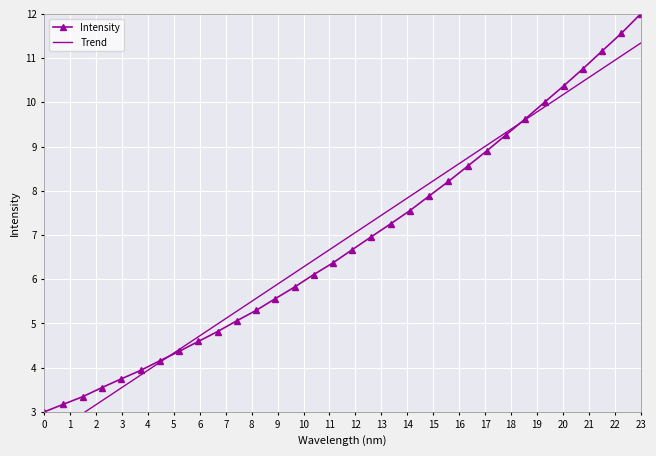

The Intensity series shows 12.0 at 23. True or false?

True